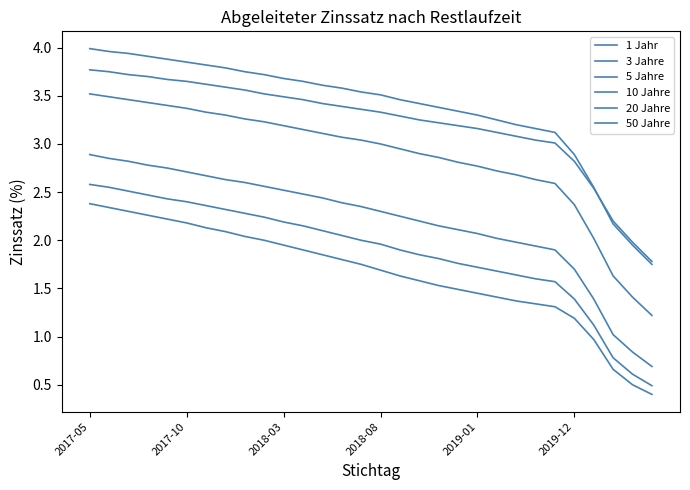

True or false: 3 Jahre and 5 Jahre intersect in this chart.

False